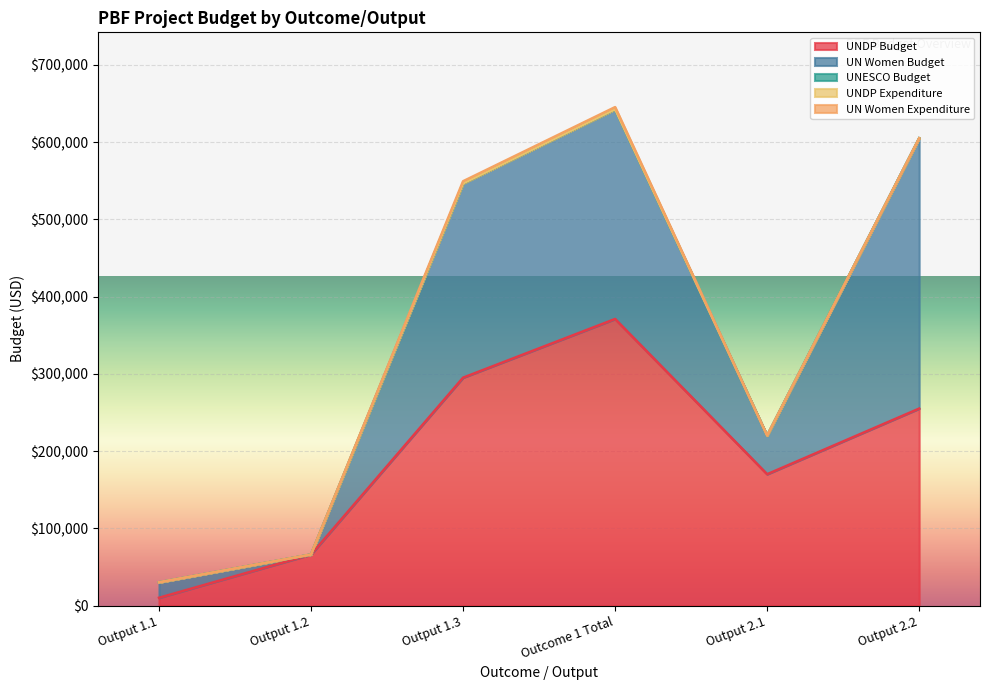

Reading right to left, list all the values displayed in this chart.

UNDP Budget: 255000	170000	371000	295000	66000	10000
UN Women Budget: 350000	50000	271496	251496	0	20000
UNESCO Budget: 0	0	0	0	0	0
UNDP Expenditure: 0	0	0	0	0	0
UN Women Expenditure: 0	0	2830	2830	0	0